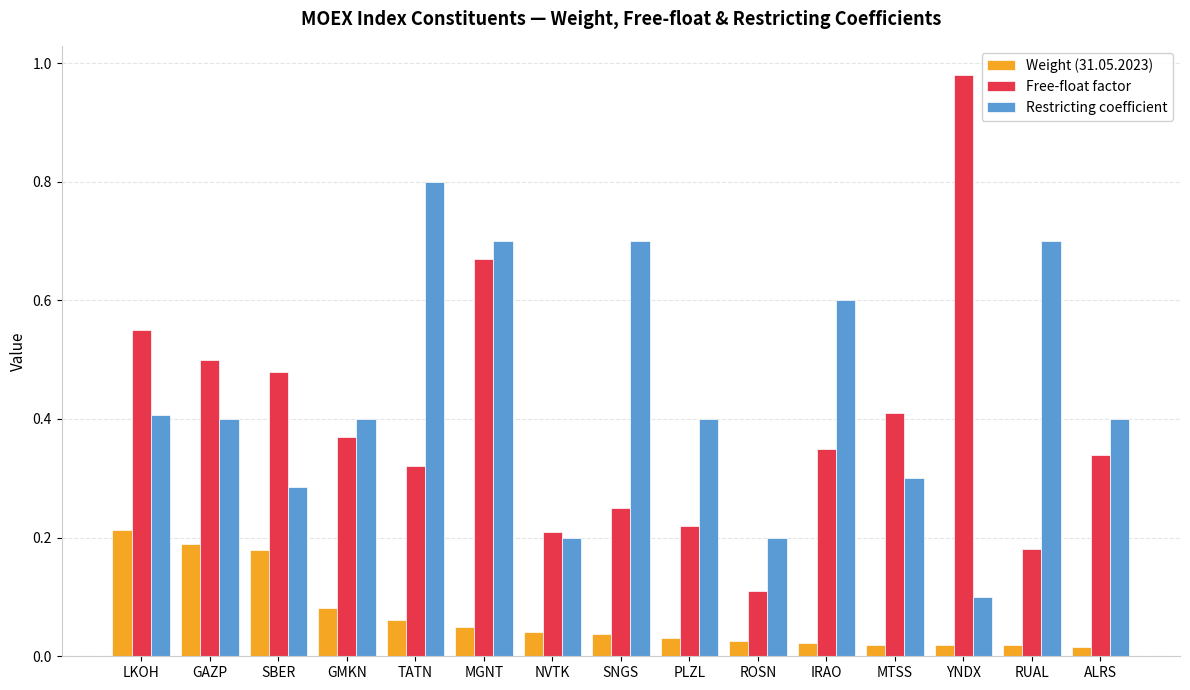

Are the bars grouped side by side (vs. stacked)?

Yes